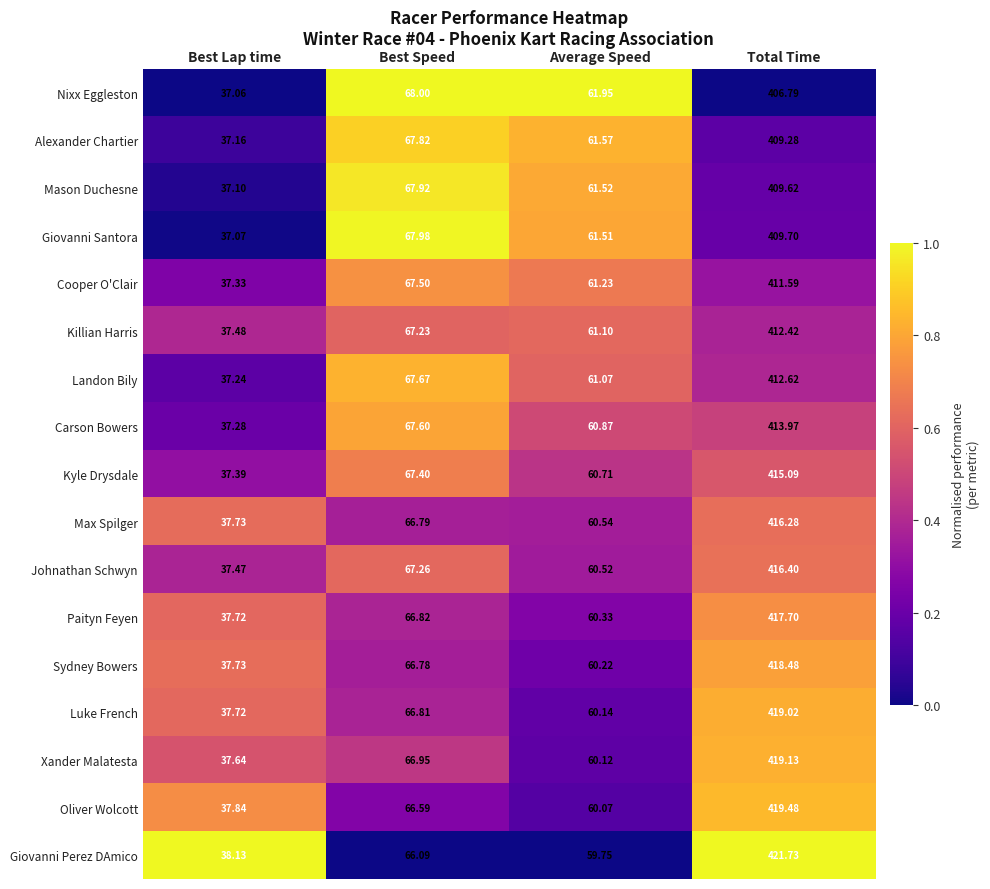

Which series has the largest total across all categories?

Giovanni Perez DAmico